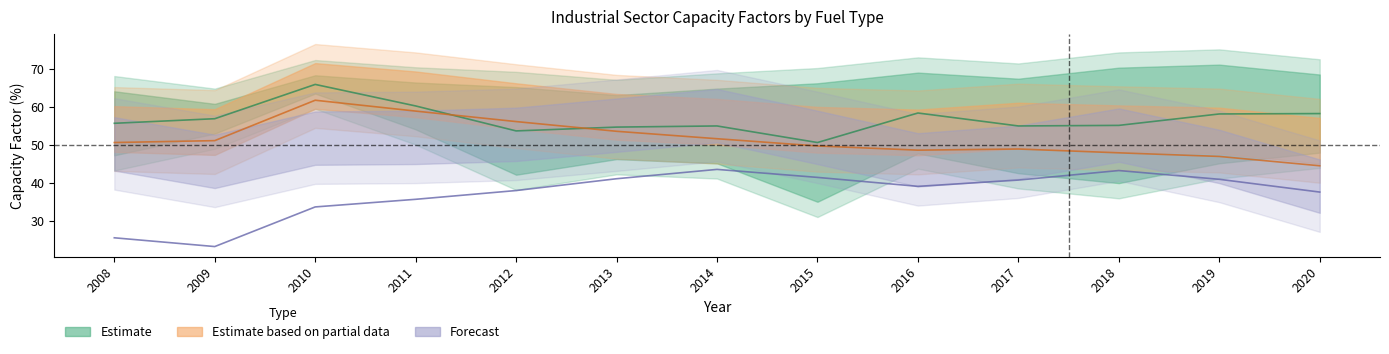

At which category is the sum across all series the highest?

2010